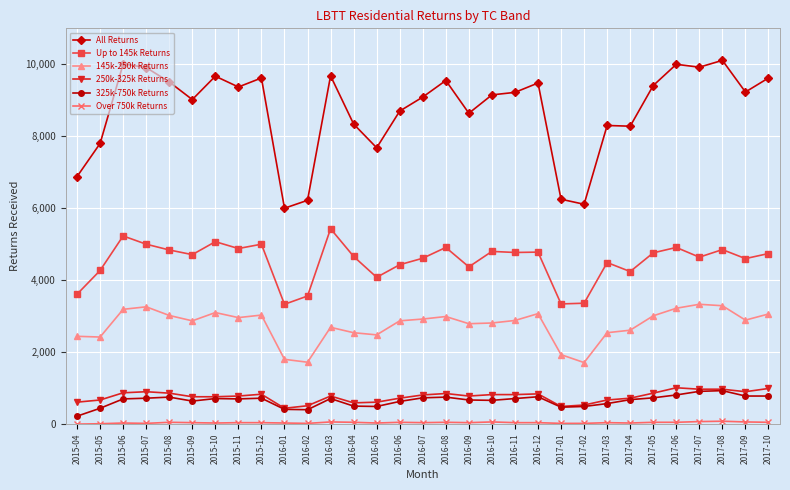

In Up to 145k Returns, how many points are higher than both neighbors (excluding endpoints)?

10